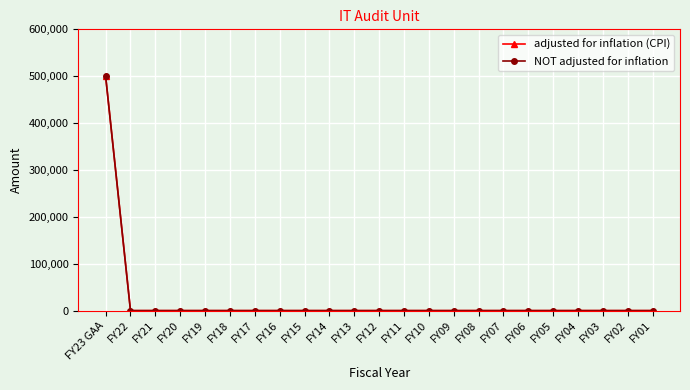

At how many categories does at least one series exceed 333950?

1